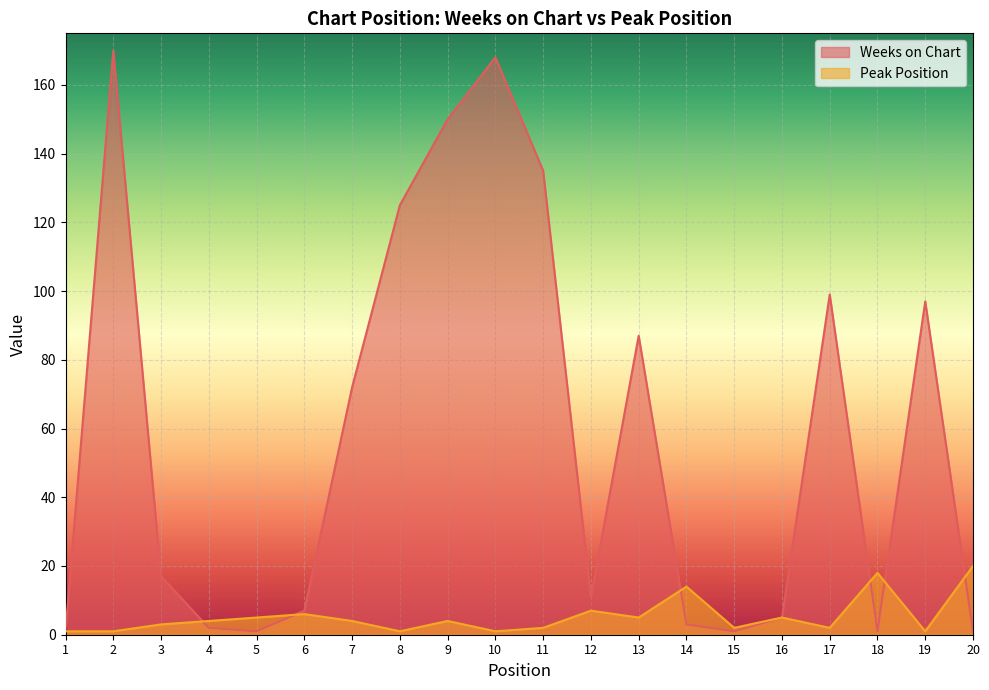

How many lines are shown in the chart?

2